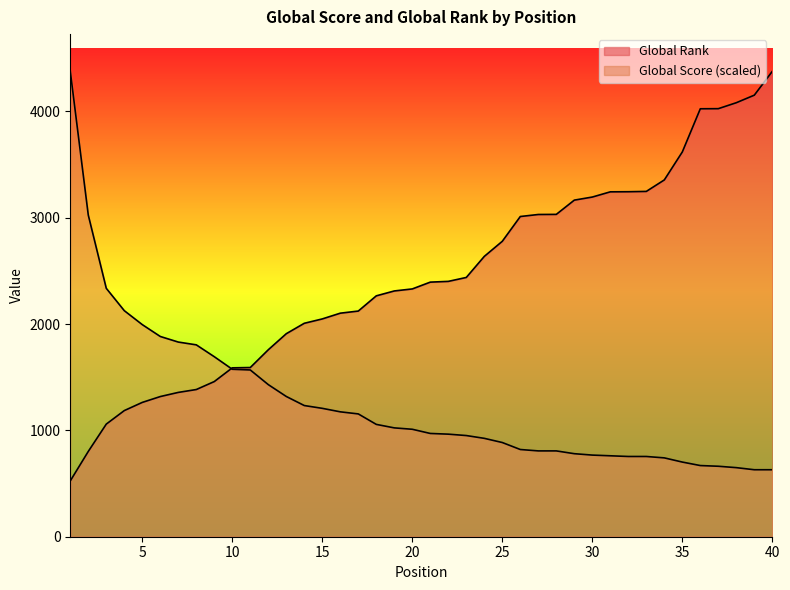

List the labels in order of Global Rank value, largest first.

40, 39, 38, 37, 36, 35, 34, 33, 32, 31, 30, 29, 28, 27, 26, 25, 24, 23, 22, 21, 20, 19, 18, 17, 16, 15, 14, 13, 12, 11, 10, 9, 8, 7, 6, 5, 4, 3, 2, 1